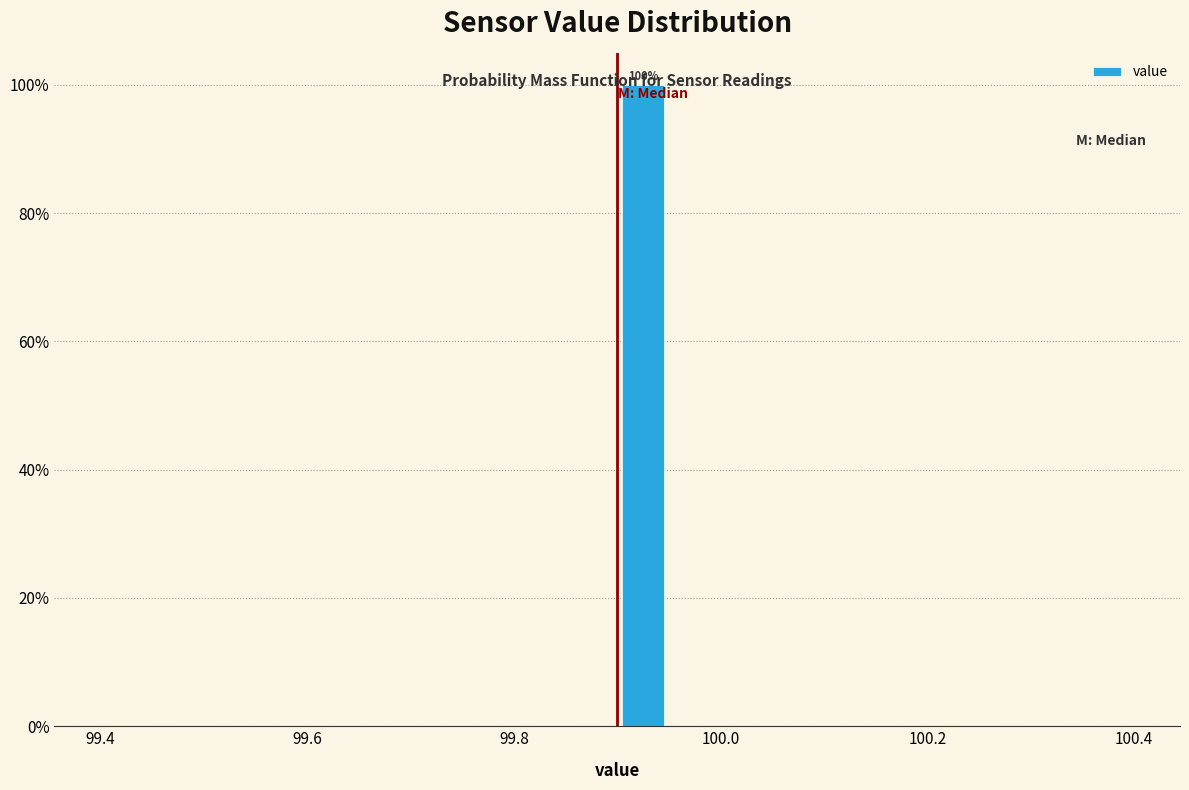

Read against the x-axis, roughly where is the centre of the tallest bar?

99.92